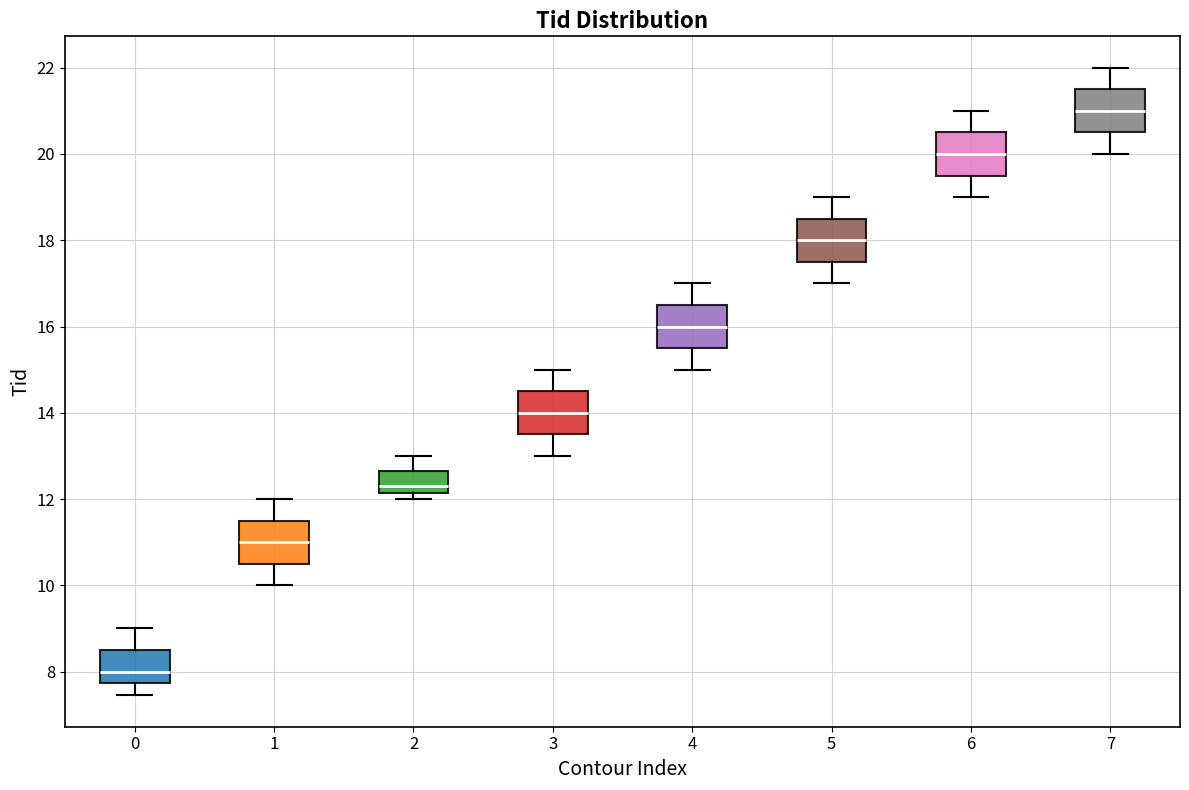

Which box's median line is the lowest?

0